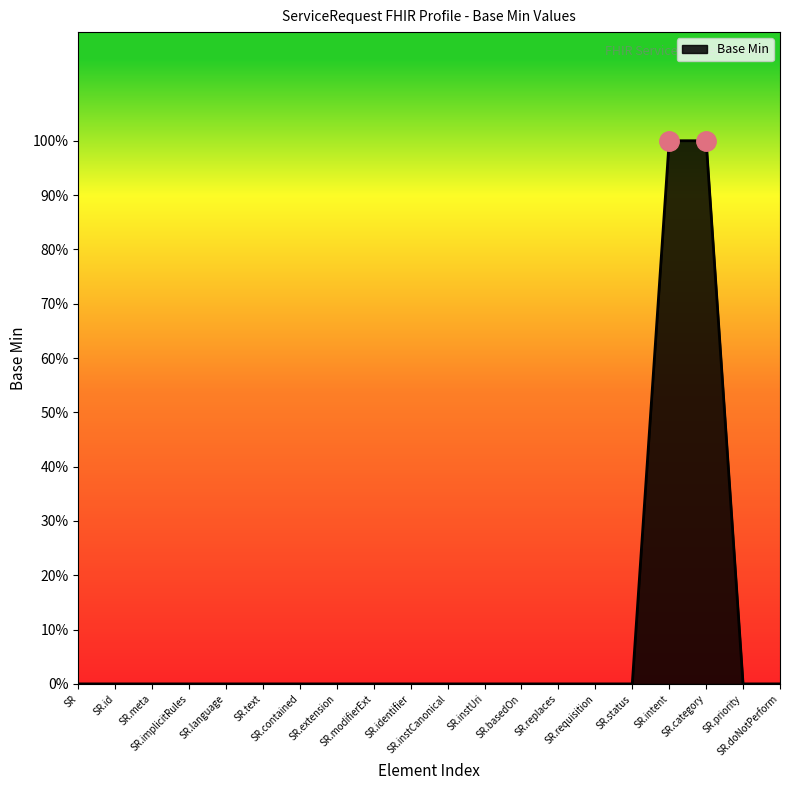

Does the chart have visible grid lines?

No